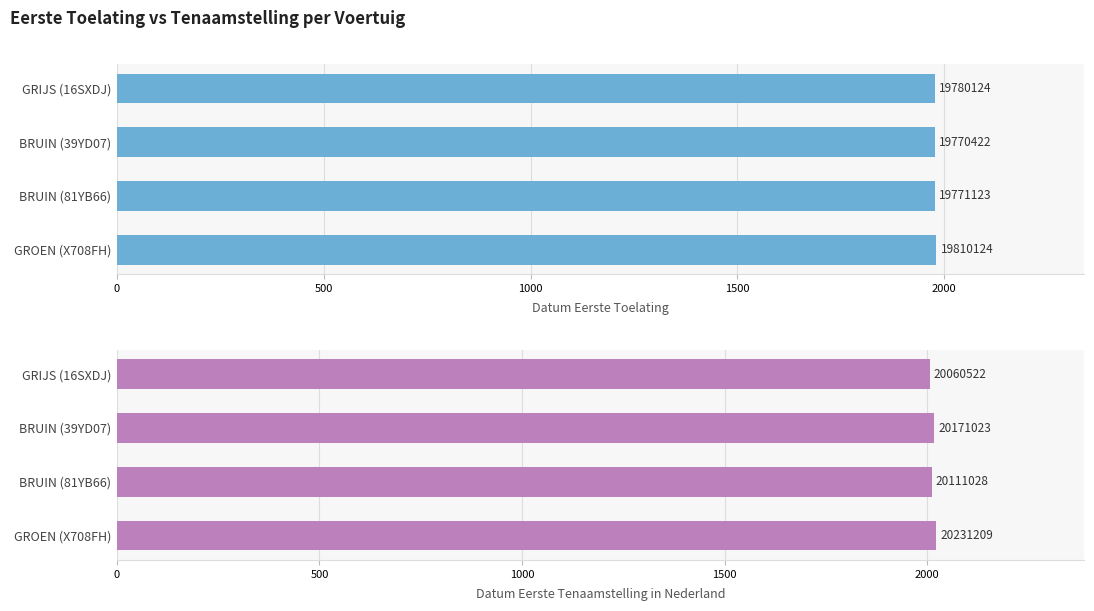

How many data points in Datum Eerste Tenaamstelling in Nederland are above 2017?

2